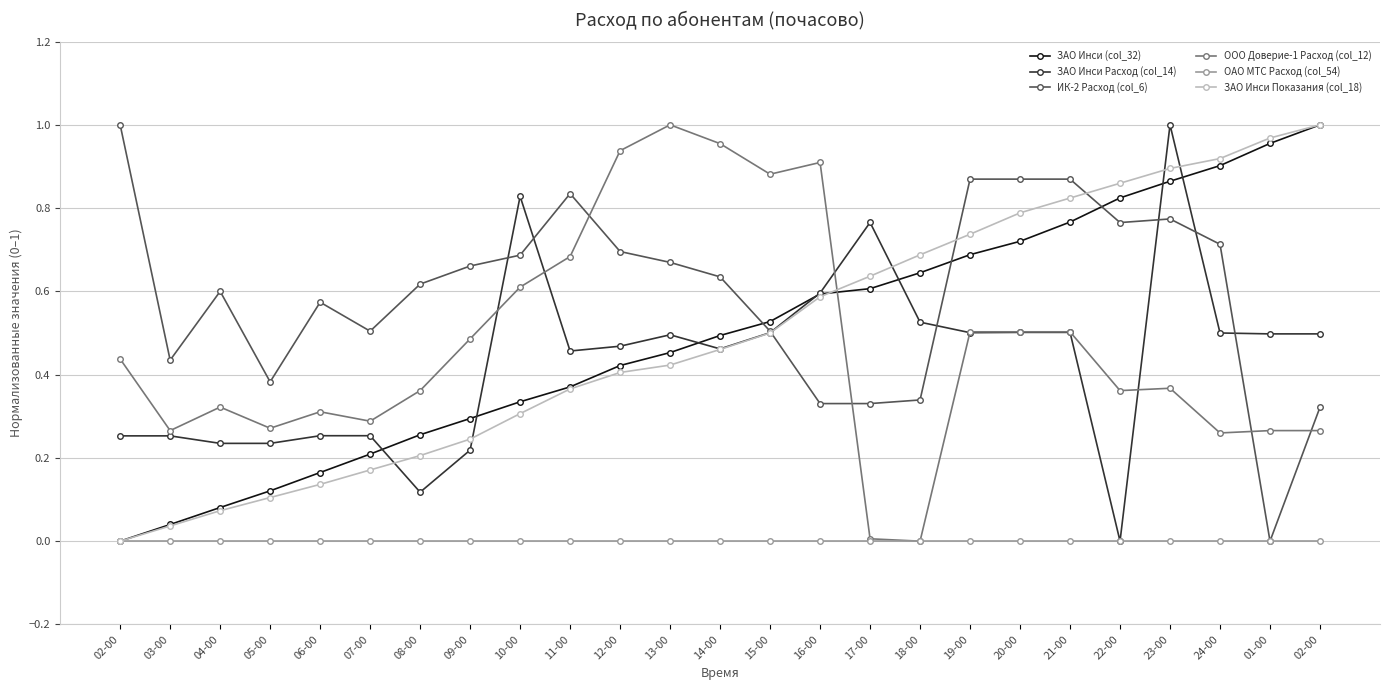

What is the difference between the highest and lowest values at 03-00?

0.4